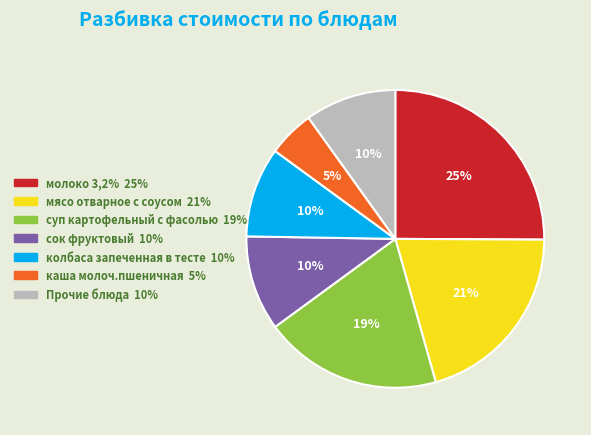

To the nearest percent, what is the difference between the largest and smallest slice percentages?

20%